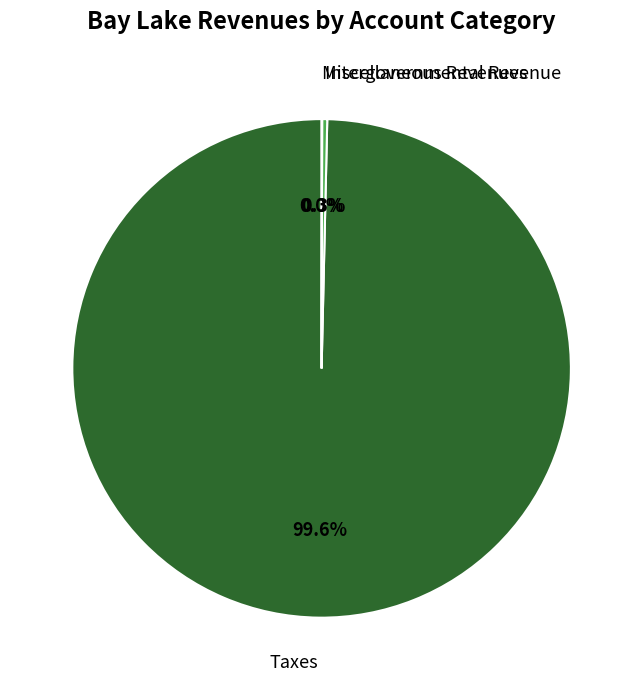

To the nearest percent, what is the difference between the Taxes and Intergovernmental Revenue slice percentages?

99%